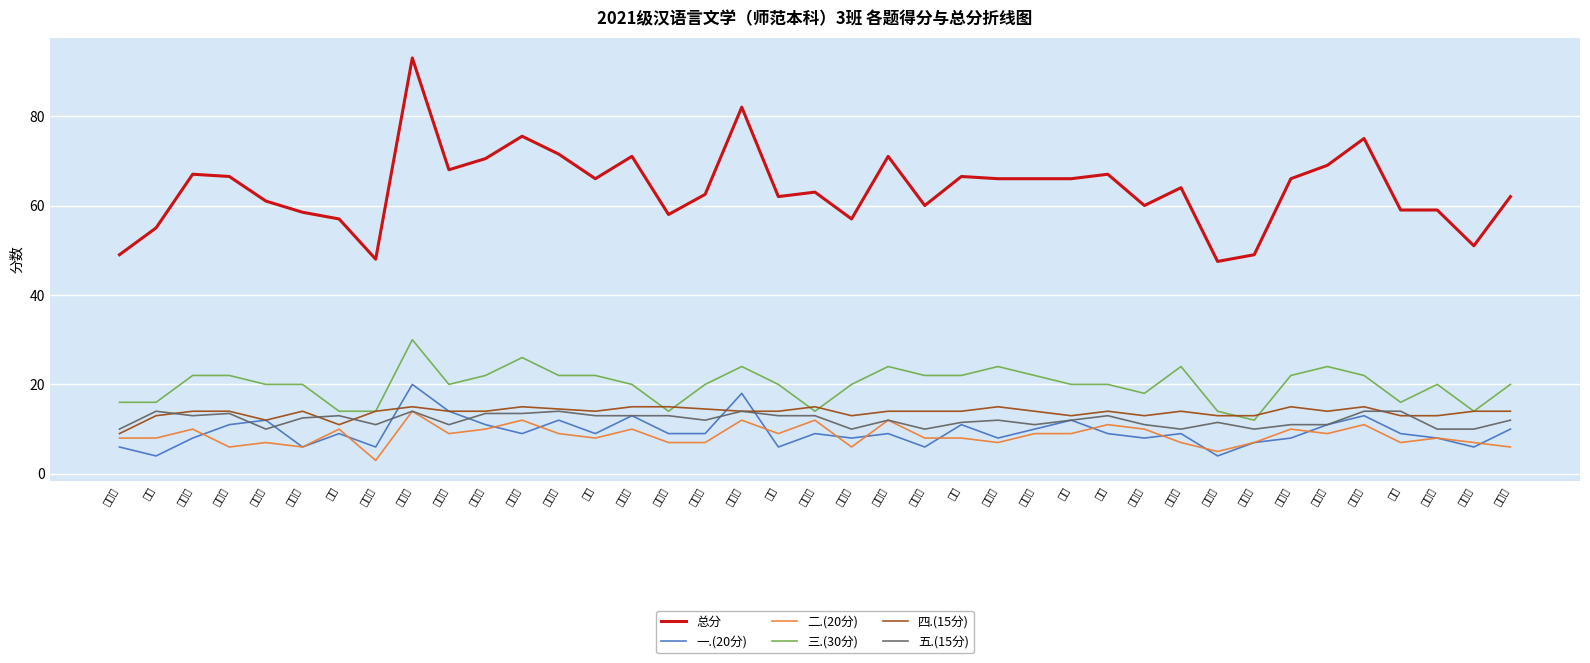

What is the difference between the maximum and minimum values in the 五.(15分) series?

4.0